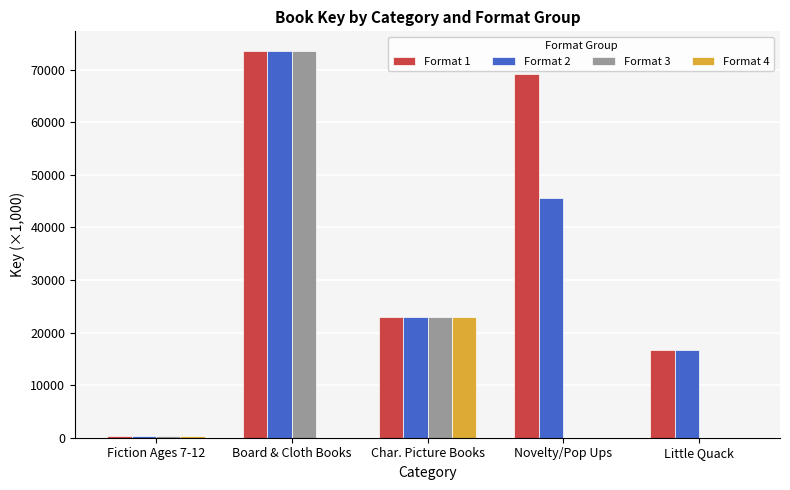

What is the sum of all Format 4 values?

23368.3